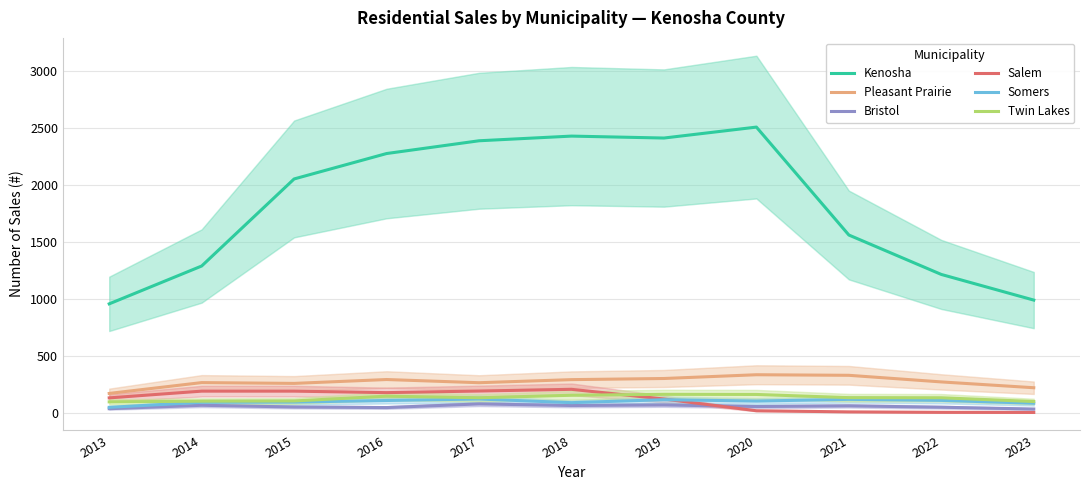

In Twin Lakes, how many points are lower than both neighbors (excluding endpoints)?

1